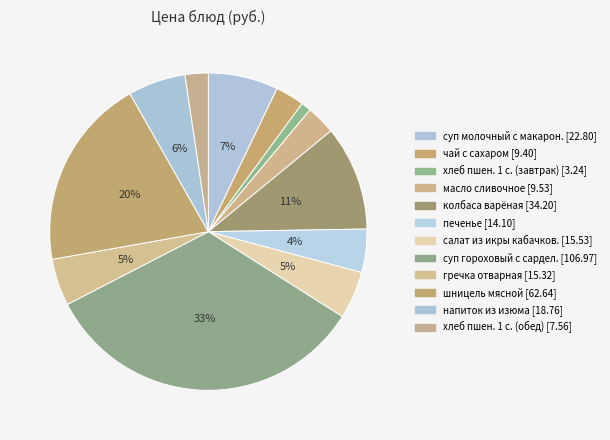

Count the number of slices in the pie.

12